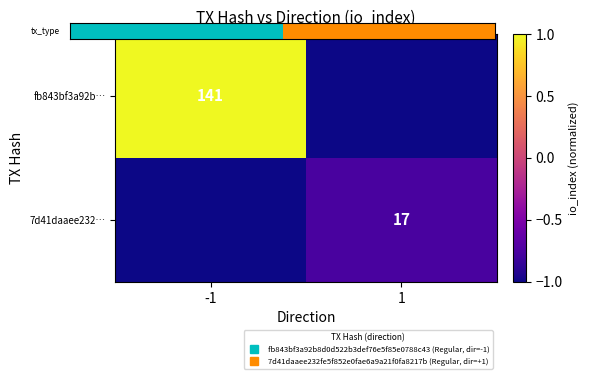

List the series in order of their overall mean, lowest first.

7d41daaee232…, tx_type